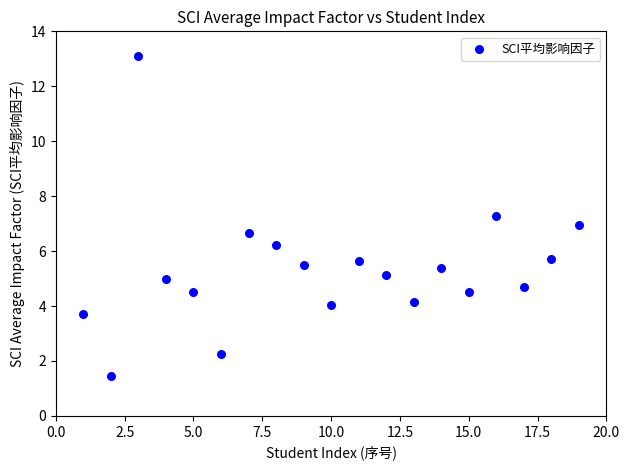

What is the range of X values (max minus min)?

18.0